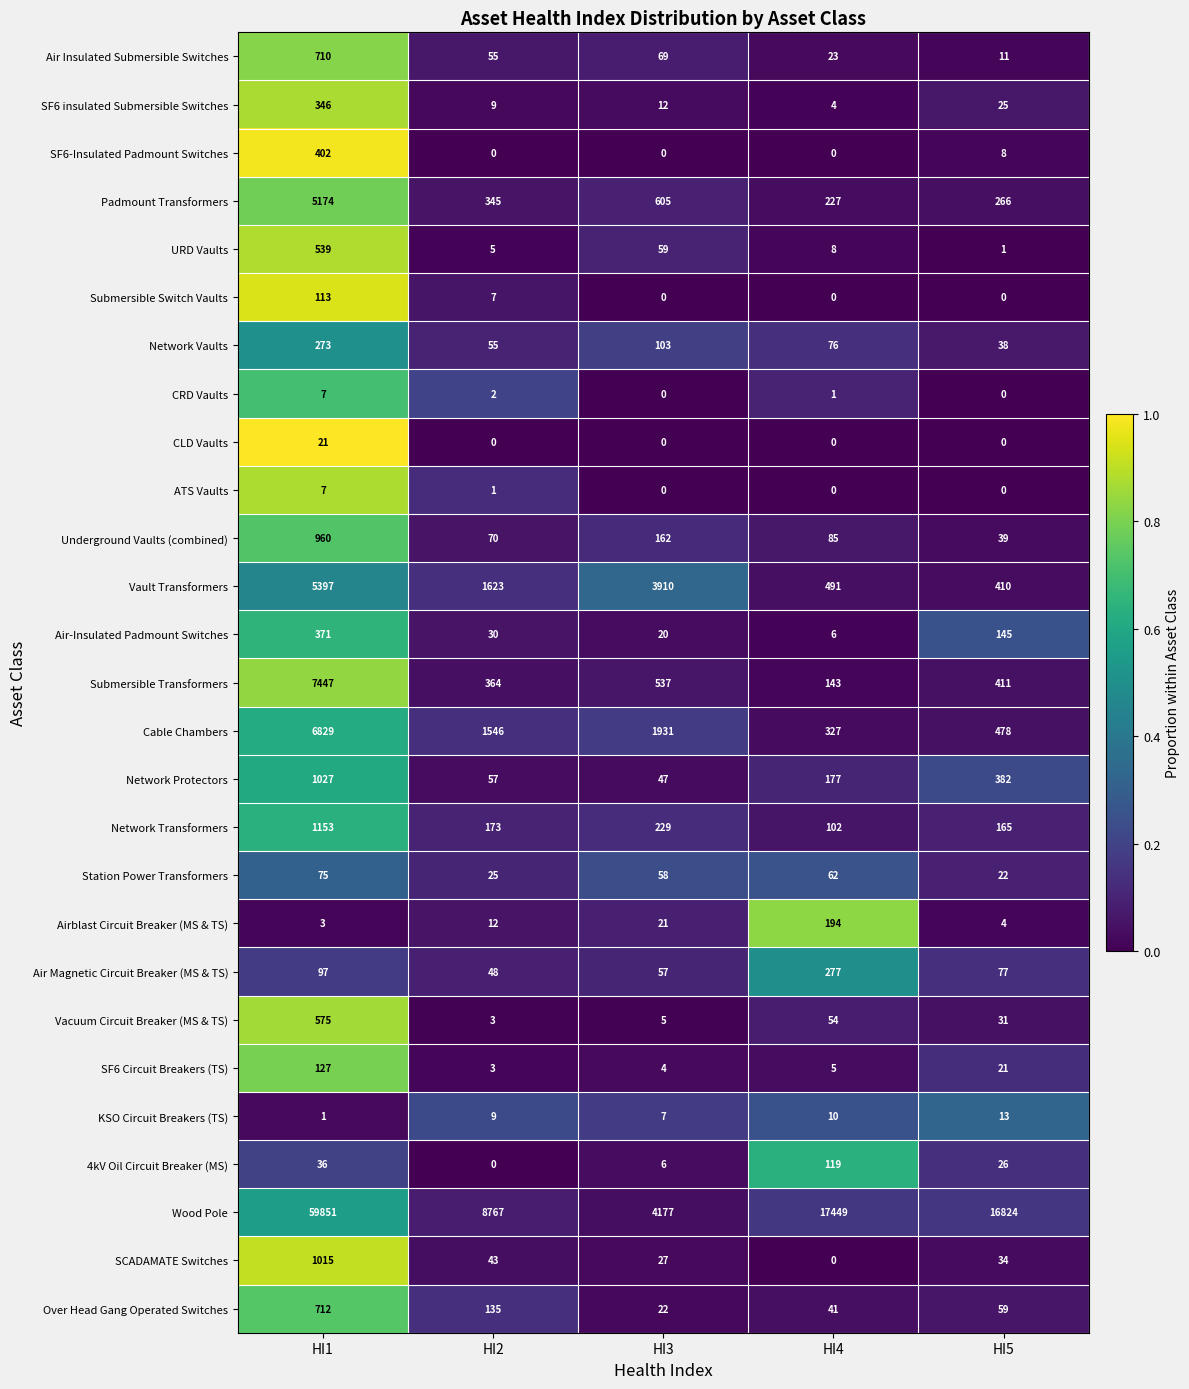

What is the spread (max minus min) of values at HI2?

8767